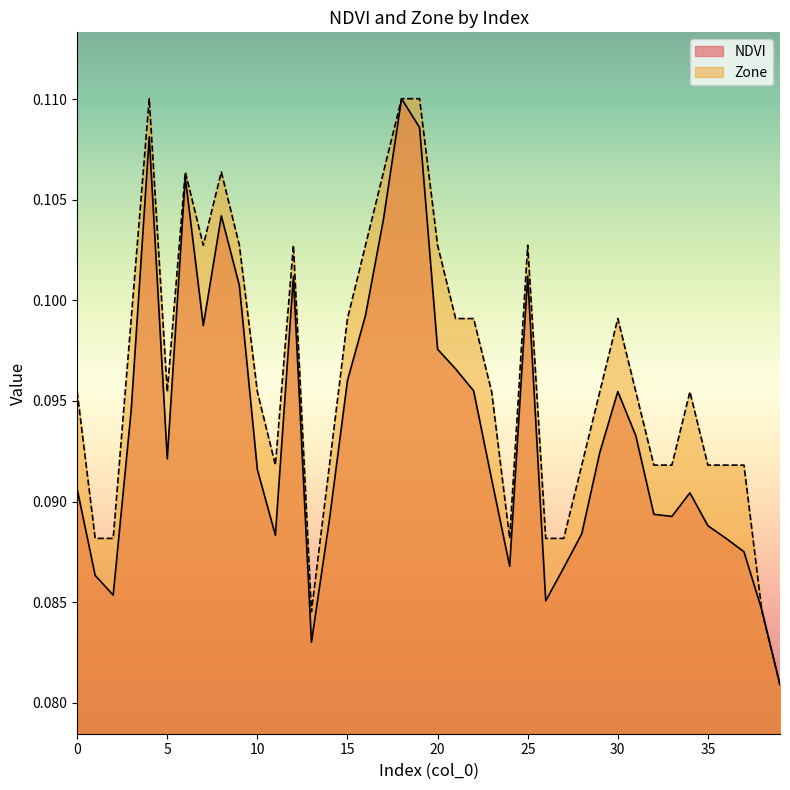

True or false: Zone has a value of 0.1 at 27.

False